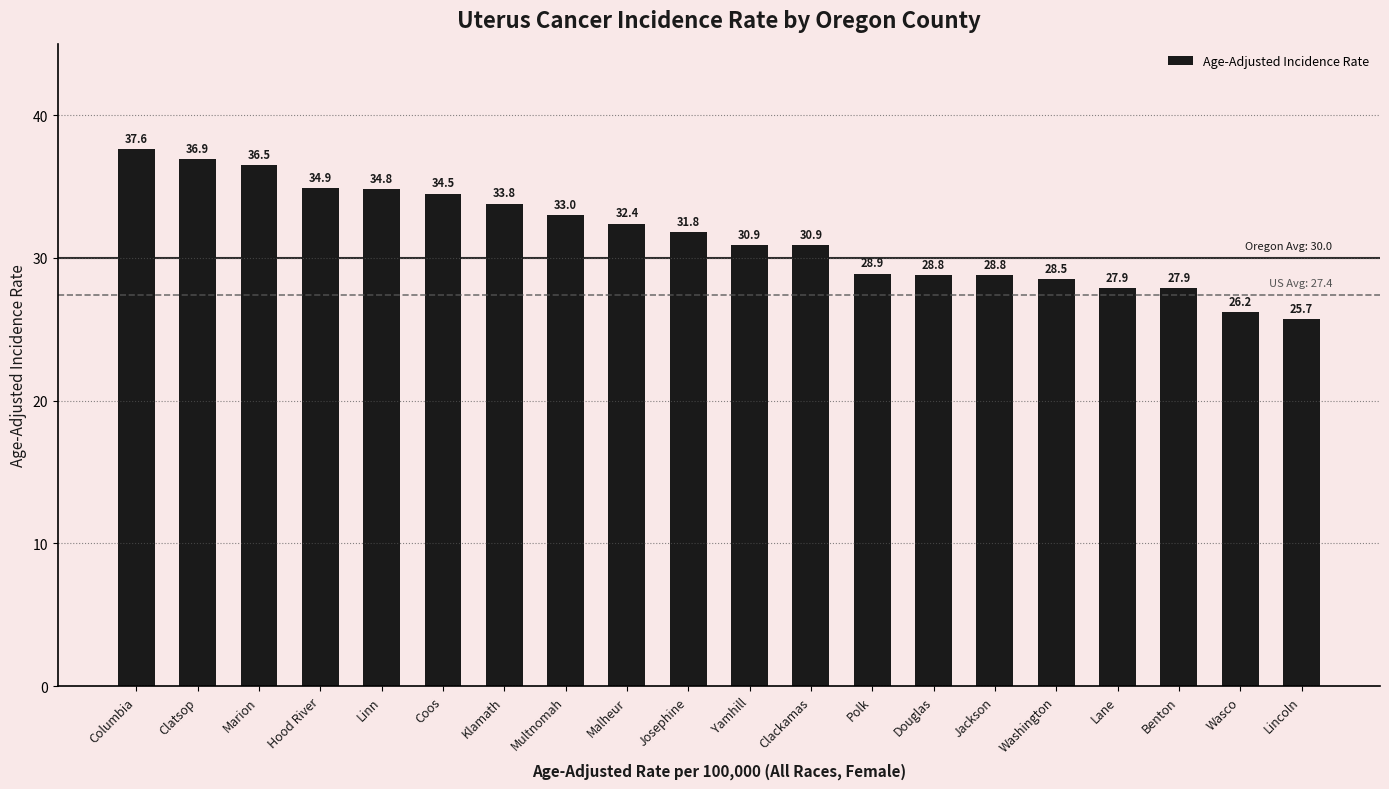

Reading left to right, what are all the values shown in this chart?

37.6	36.9	36.5	34.9	34.8	34.5	33.8	33.0	32.4	31.8	30.9	30.9	28.9	28.8	28.8	28.5	27.9	27.9	26.2	25.7